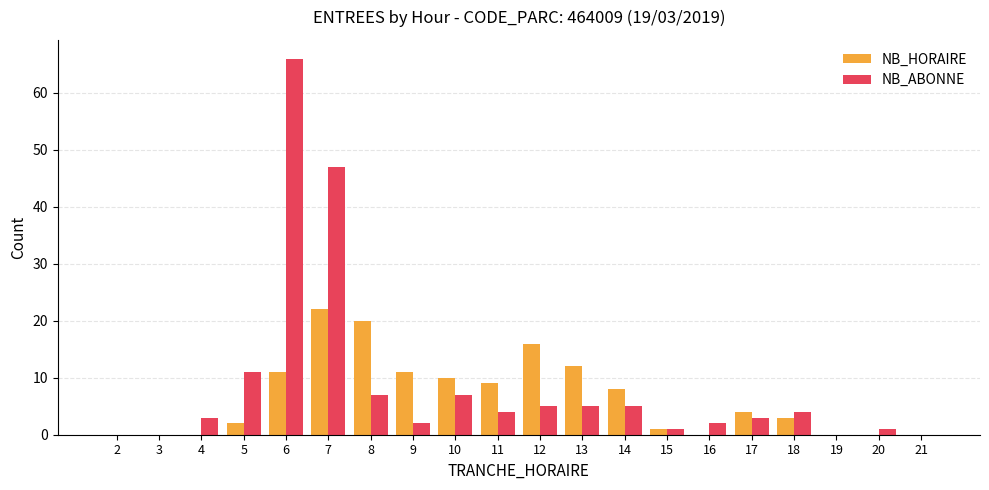

At which category is the sum across all series the highest?

6